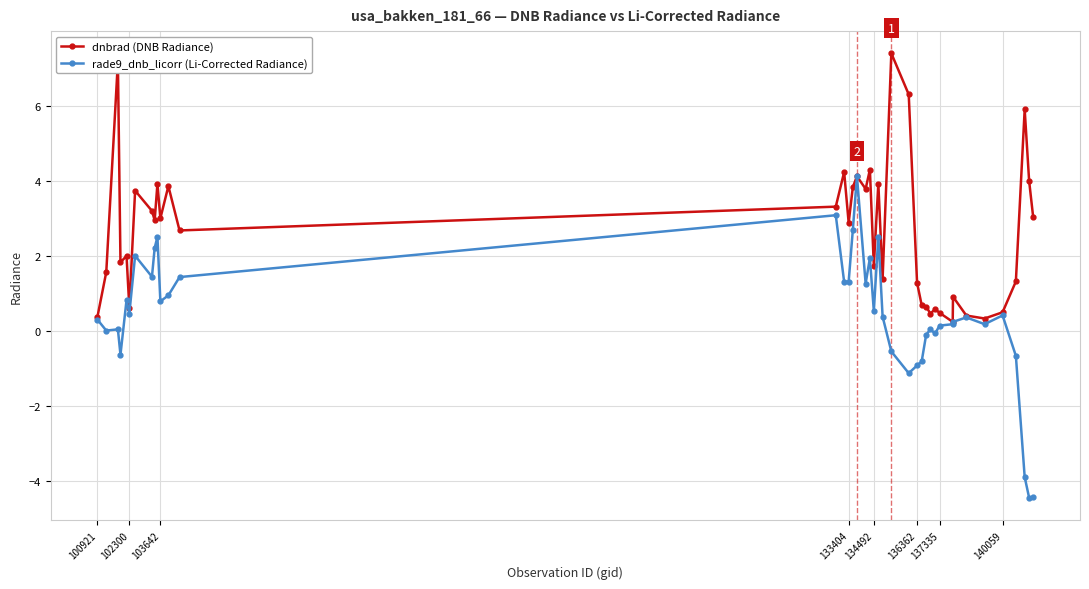

Which series has the largest range (max minus min)?

rade9_dnb_licorr (Li-Corrected Radiance)